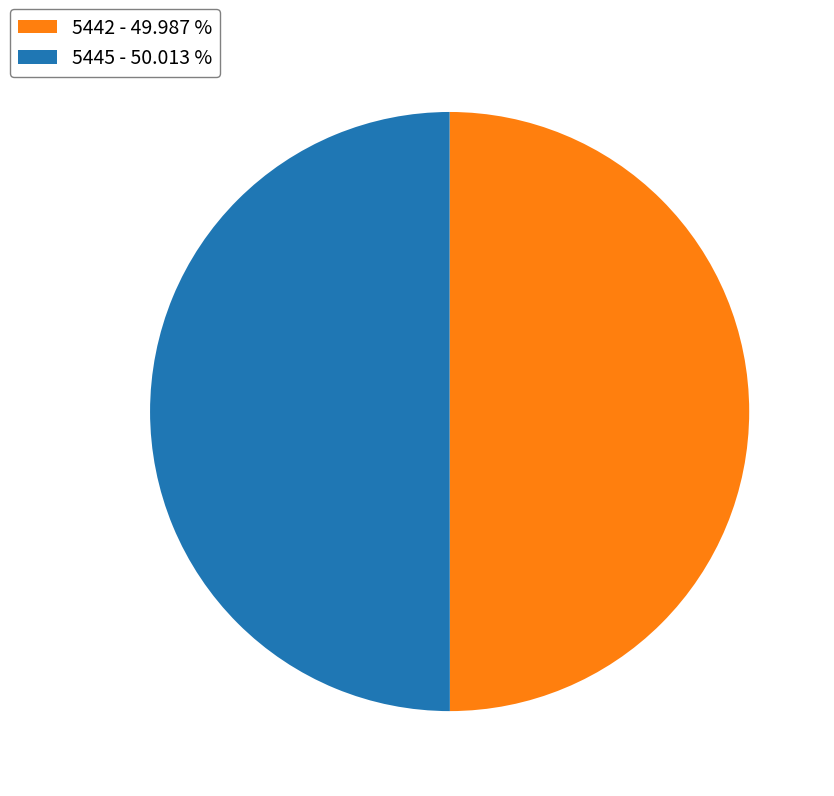

Do 5442 - 49.987 % and 5445 - 50.013 % together represent more than half of the pie?

Yes